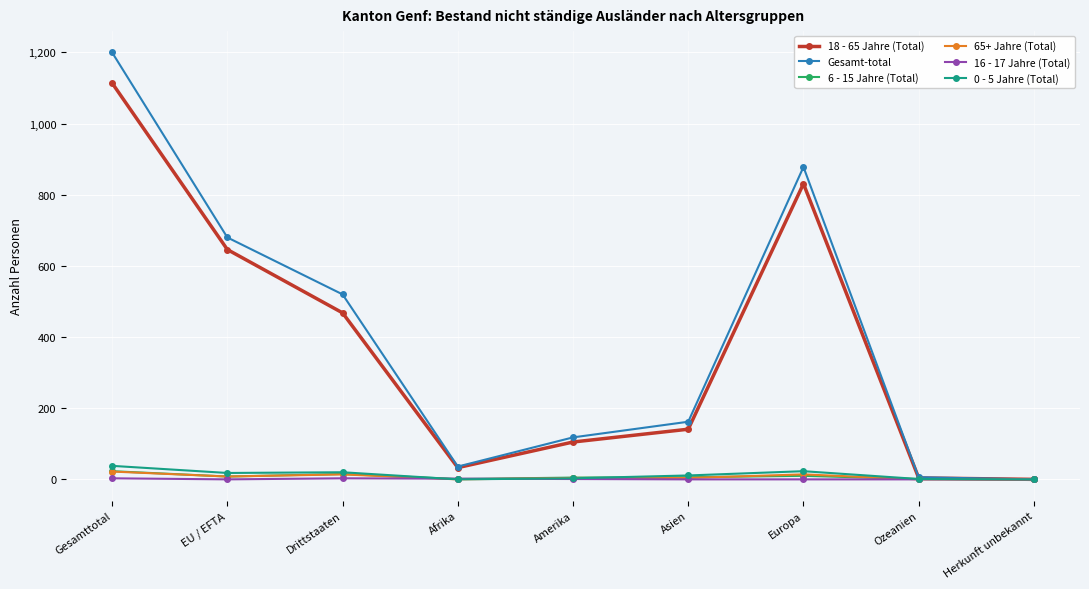

What is the label of the 5th point from the right?

Amerika